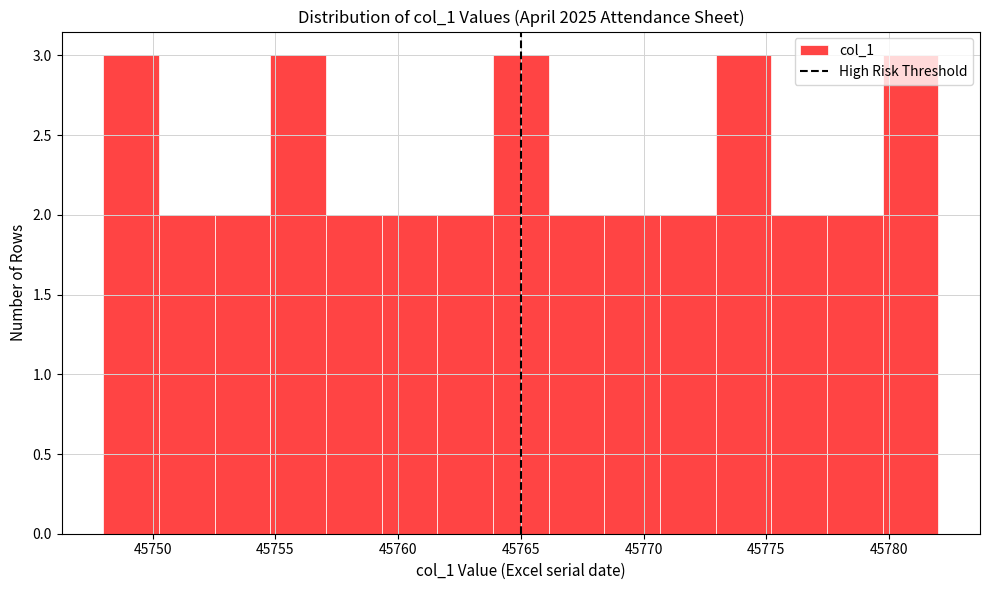

How tall is the bar that spans 45752.5 to 45755.0 on the x-axis? Neither the bar edges nor the heights are printed on the chart, so give them approximately, as read against the axes.

2